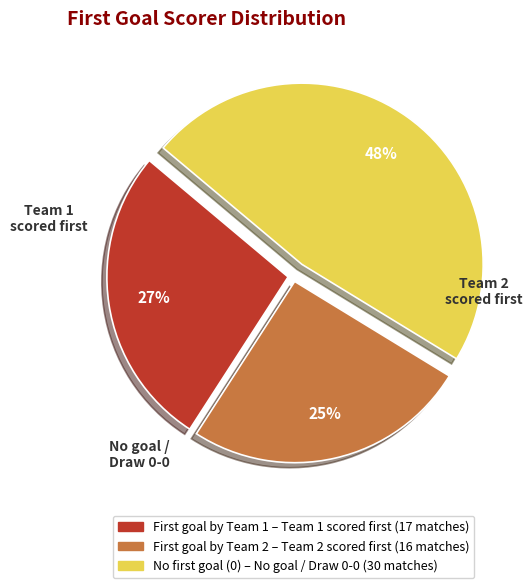

To the nearest percent, what is the average slice percentage?

33%